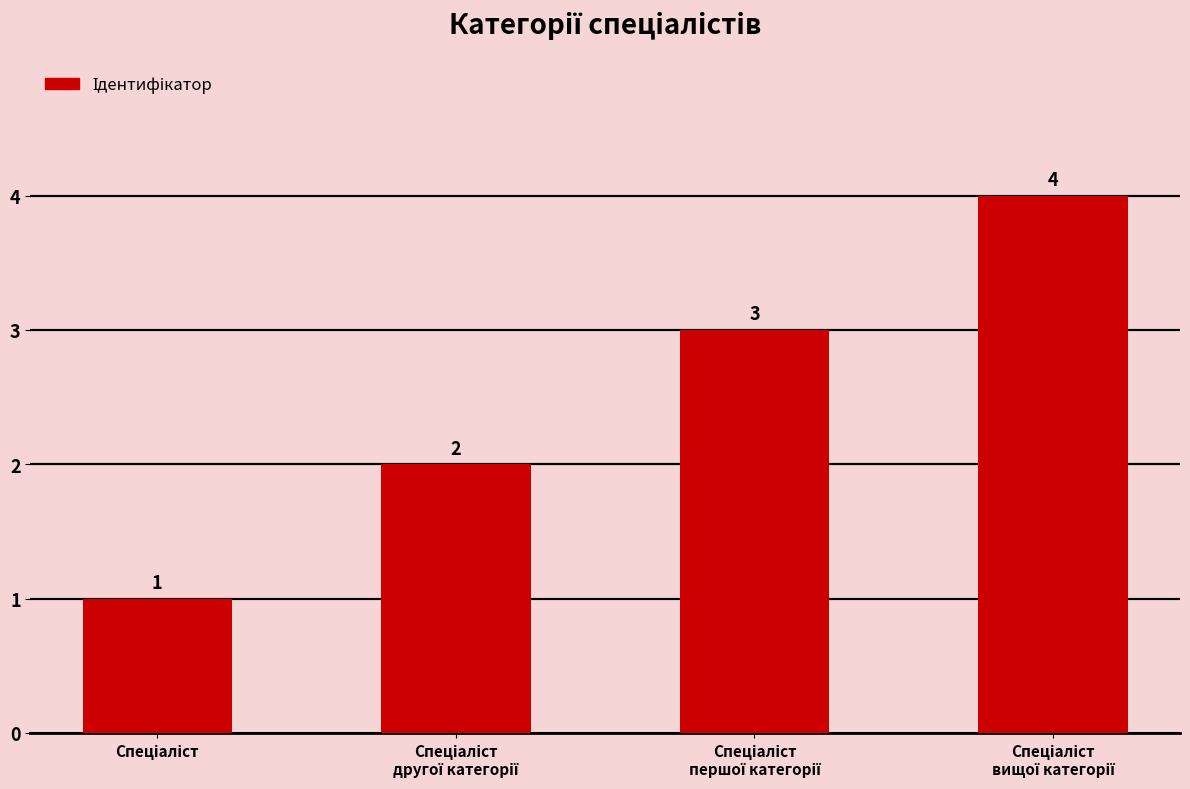

What is the value of the 2nd bar from the left?

2